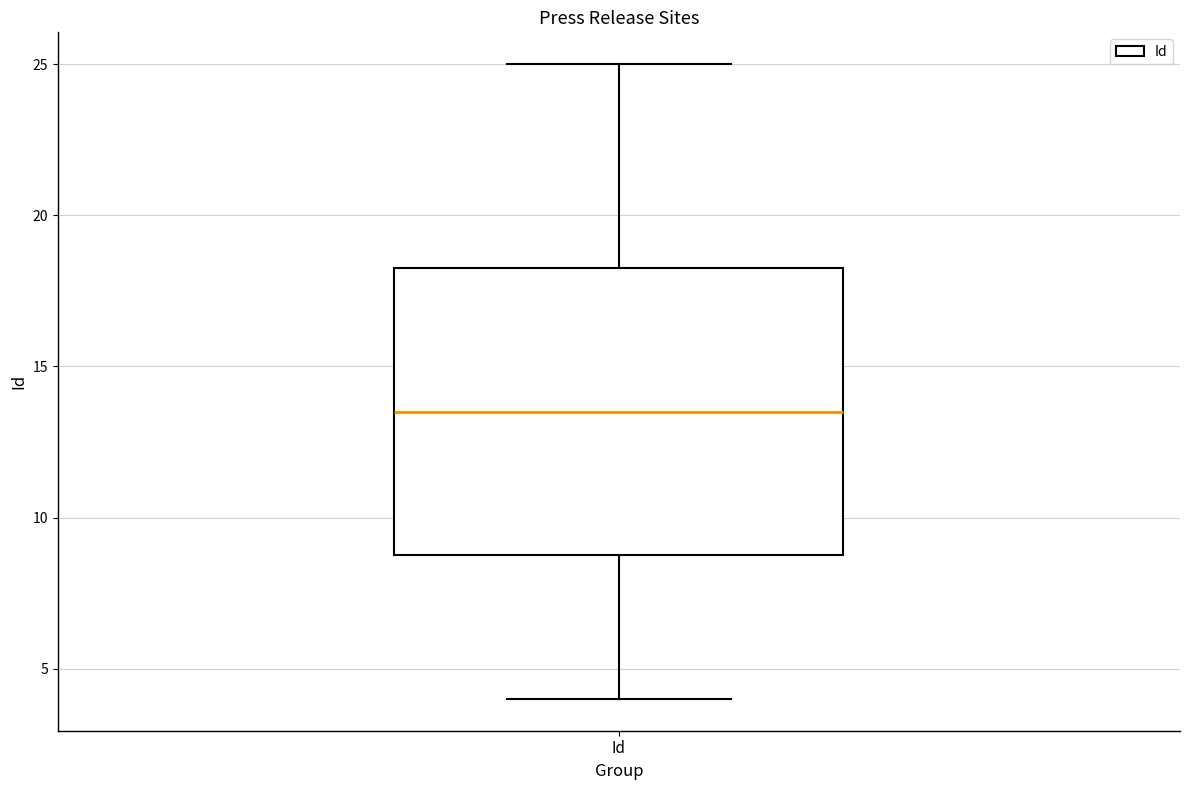

Where is the lower edge of the box for Id on the y-axis? The values are not printed on the chart, so give them approximately, as read against the axis.

9.0